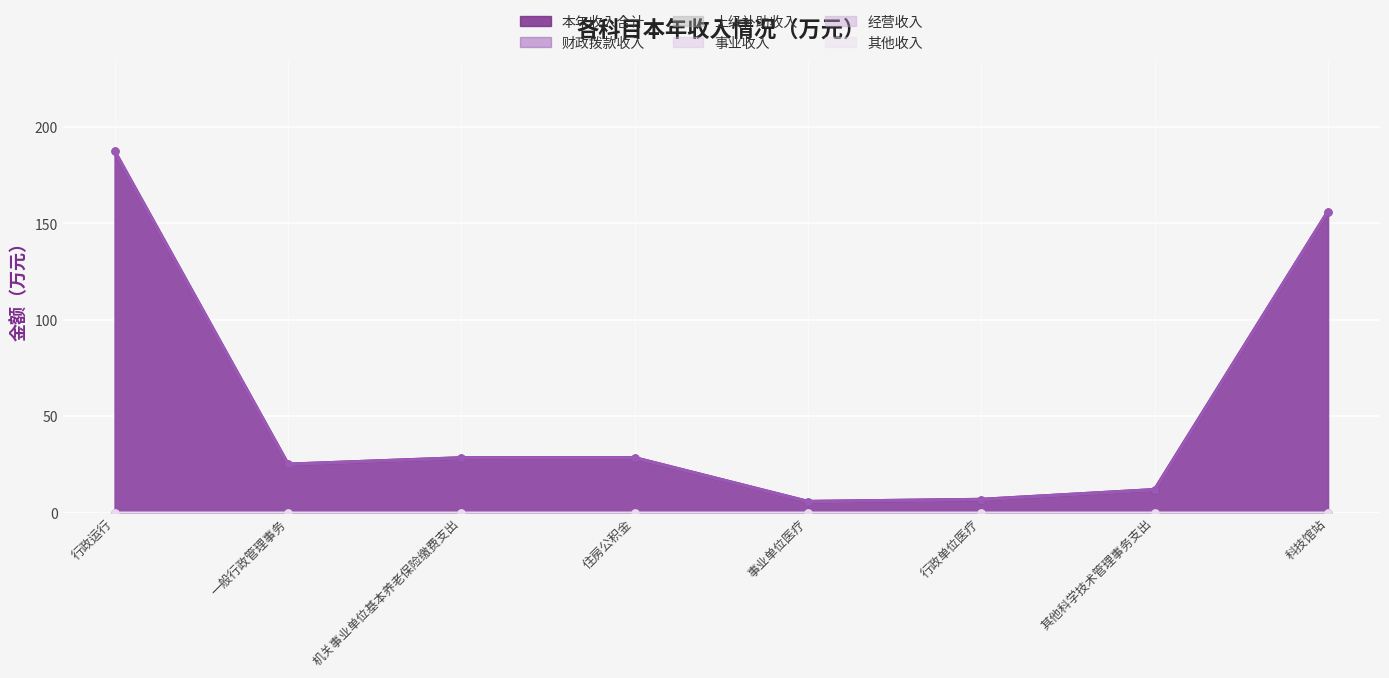

Reading right to left, list all the values displayed in this chart.

本年收入合计: 科技馆站=156.2	其他科学技术管理事务支出=11.8	行政单位医疗=6.7	事业单位医疗=5.7	住房公积金=28.4	机关事业单位基本养老保险缴费支出=28.3	一般行政管理事务=25.0	行政运行=187.4
财政拨款收入: 科技馆站=156.2	其他科学技术管理事务支出=11.8	行政单位医疗=6.7	事业单位医疗=5.7	住房公积金=28.4	机关事业单位基本养老保险缴费支出=28.3	一般行政管理事务=25.0	行政运行=187.4
上级补助收入: 科技馆站=0.0	其他科学技术管理事务支出=0.0	行政单位医疗=0.0	事业单位医疗=0.0	住房公积金=0.0	机关事业单位基本养老保险缴费支出=0.0	一般行政管理事务=0.0	行政运行=0.0
事业收入: 科技馆站=0.0	其他科学技术管理事务支出=0.0	行政单位医疗=0.0	事业单位医疗=0.0	住房公积金=0.0	机关事业单位基本养老保险缴费支出=0.0	一般行政管理事务=0.0	行政运行=0.0
经营收入: 科技馆站=0.0	其他科学技术管理事务支出=0.0	行政单位医疗=0.0	事业单位医疗=0.0	住房公积金=0.0	机关事业单位基本养老保险缴费支出=0.0	一般行政管理事务=0.0	行政运行=0.0
其他收入: 科技馆站=0.0	其他科学技术管理事务支出=0.0	行政单位医疗=0.0	事业单位医疗=0.0	住房公积金=0.0	机关事业单位基本养老保险缴费支出=0.0	一般行政管理事务=0.0	行政运行=0.0